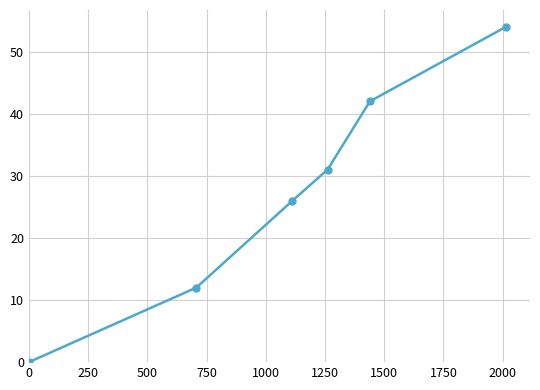

How many values are between 12 and 42?

4